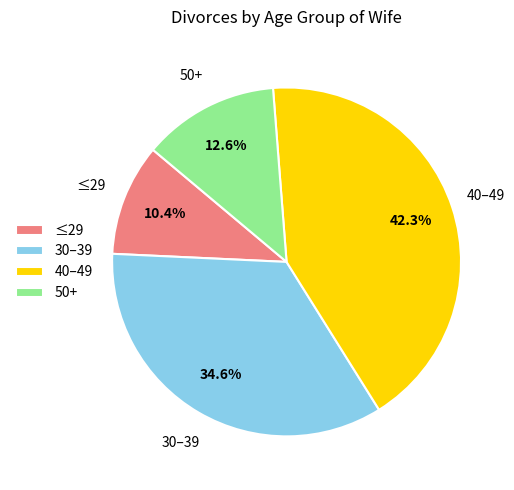

Between ≤29 and 50+, which is larger?

50+